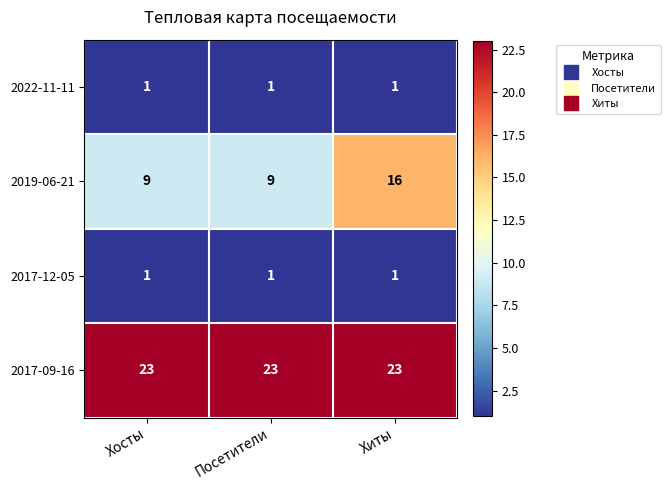

What is the maximum value for 2019-06-21?

16